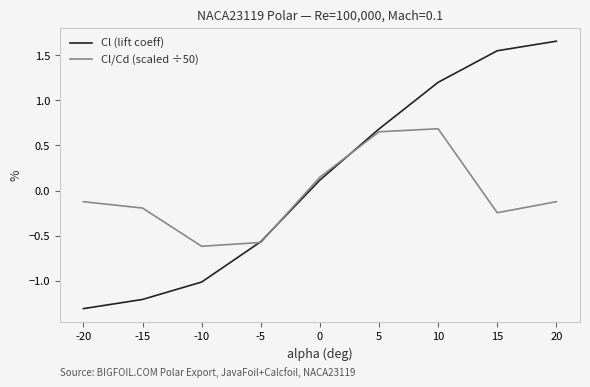

How many values in the Cl/Cd (scaled ÷50) series are below 0?

6